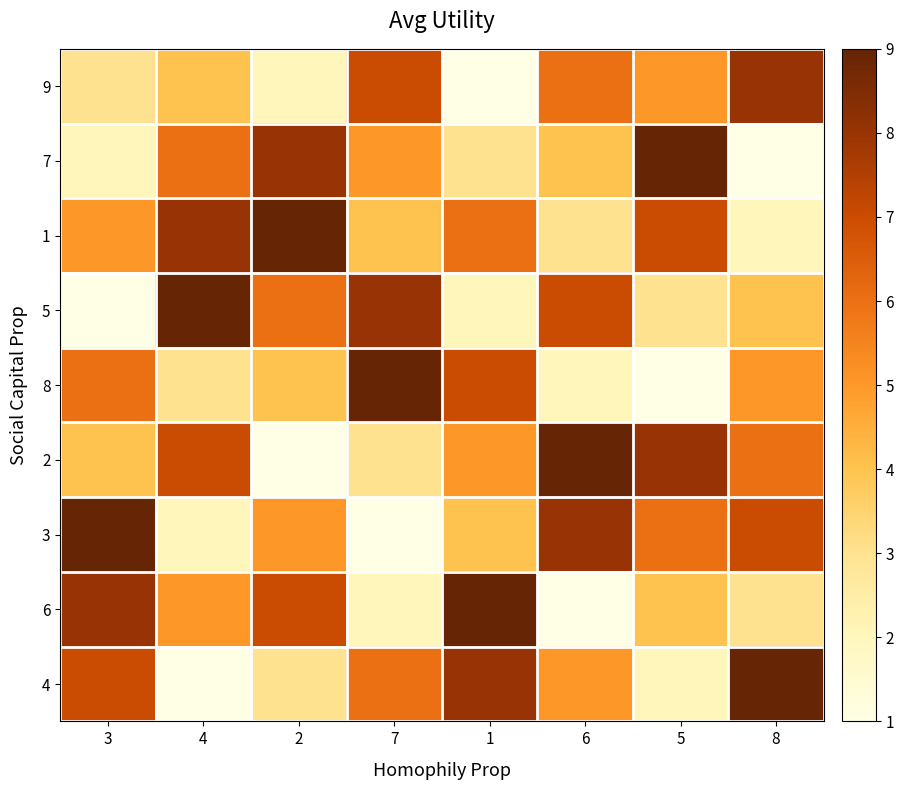

Reading left to right, transcribe all the data shown in this chart.

9: 3=3	4=4	2=2	7=7	1=1	6=6	5=5	8=8
7: 3=2	4=6	2=8	7=5	1=3	6=4	5=9	8=1
1: 3=5	4=8	2=9	7=4	1=6	6=3	5=7	8=2
5: 3=1	4=9	2=6	7=8	1=2	6=7	5=3	8=4
8: 3=6	4=3	2=4	7=9	1=7	6=2	5=1	8=5
2: 3=4	4=7	2=1	7=3	1=5	6=9	5=8	8=6
3: 3=9	4=2	2=5	7=1	1=4	6=8	5=6	8=7
6: 3=8	4=5	2=7	7=2	1=9	6=1	5=4	8=3
4: 3=7	4=1	2=3	7=6	1=8	6=5	5=2	8=9